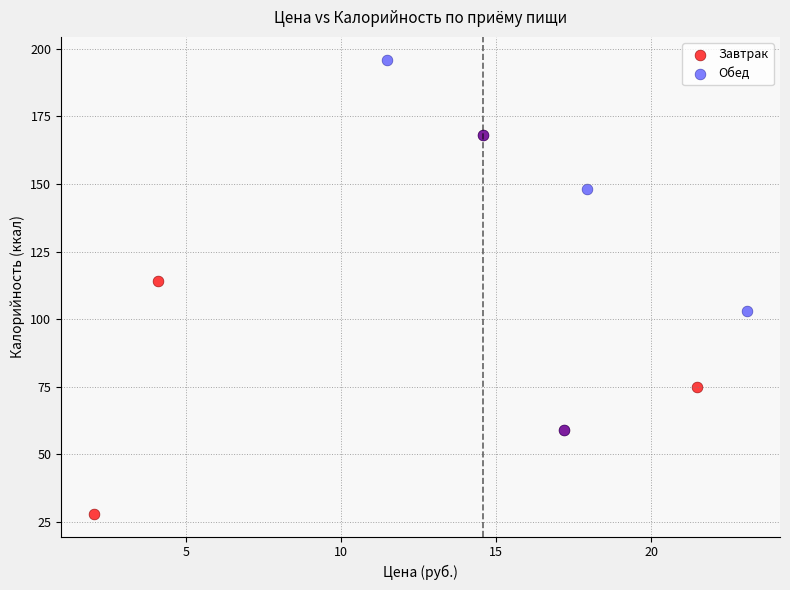

What are all the series names shown in the legend?

Завтрак, Обед